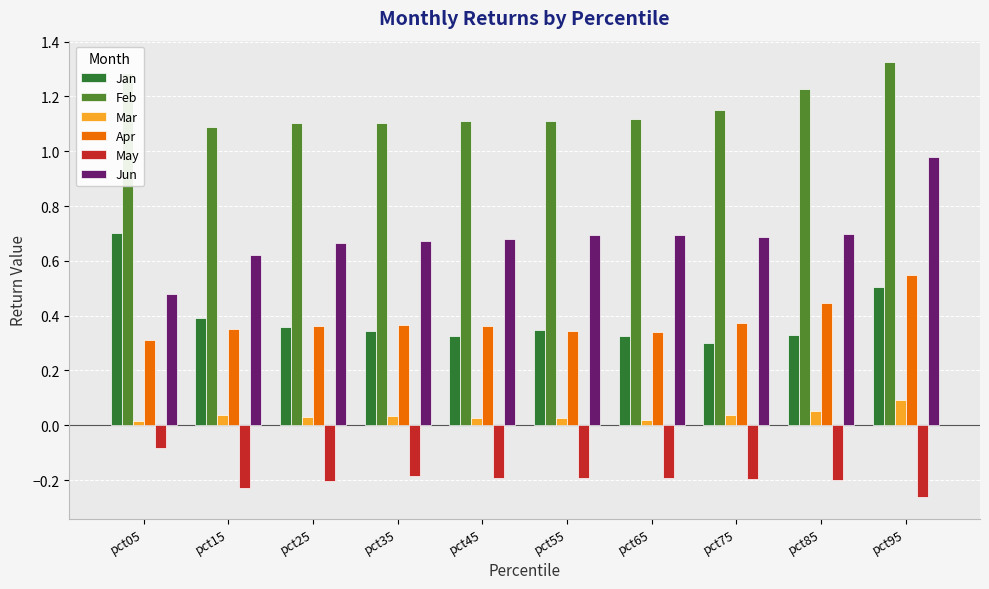

Which label corresponds to the largest value in the chart?

pct95